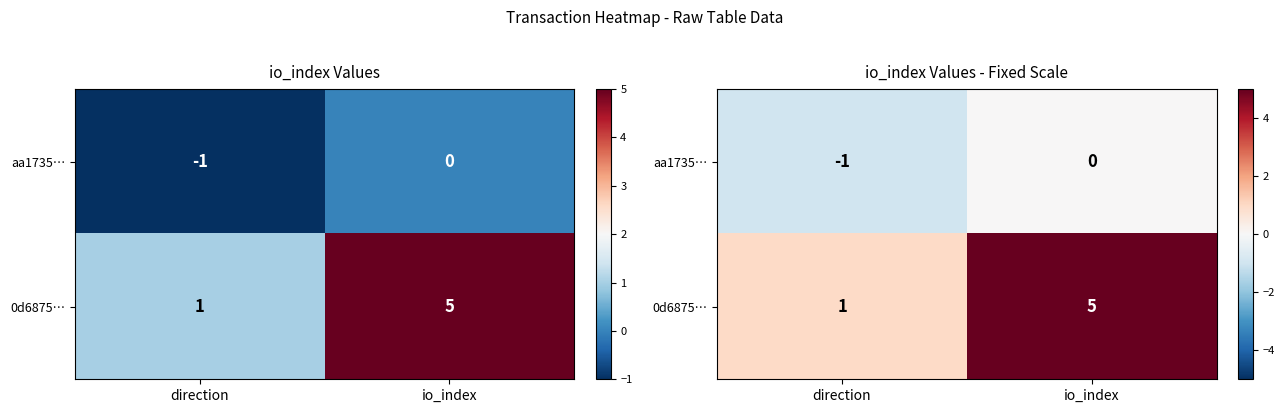

What value does the 0d6875… series have at io_index?

5